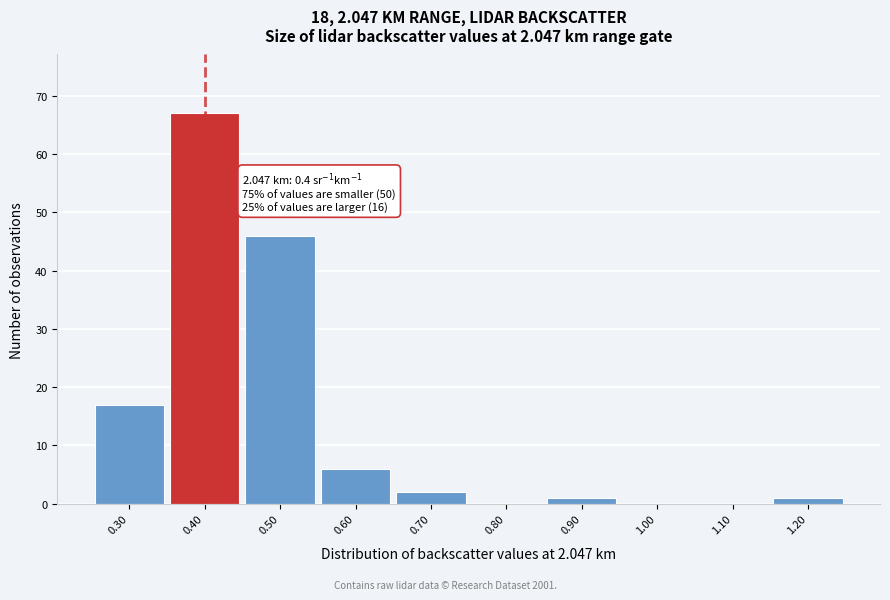

Over which range of the x-axis is the bar tallest?

0.35 to 0.45